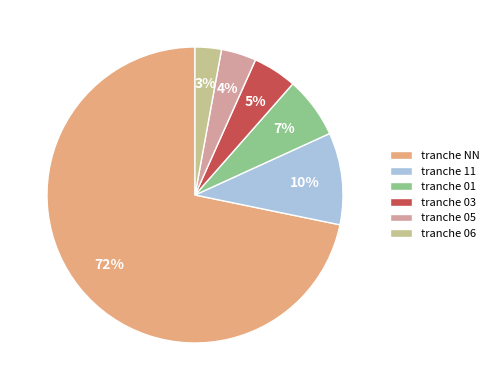

How many segments does this pie chart have?

6